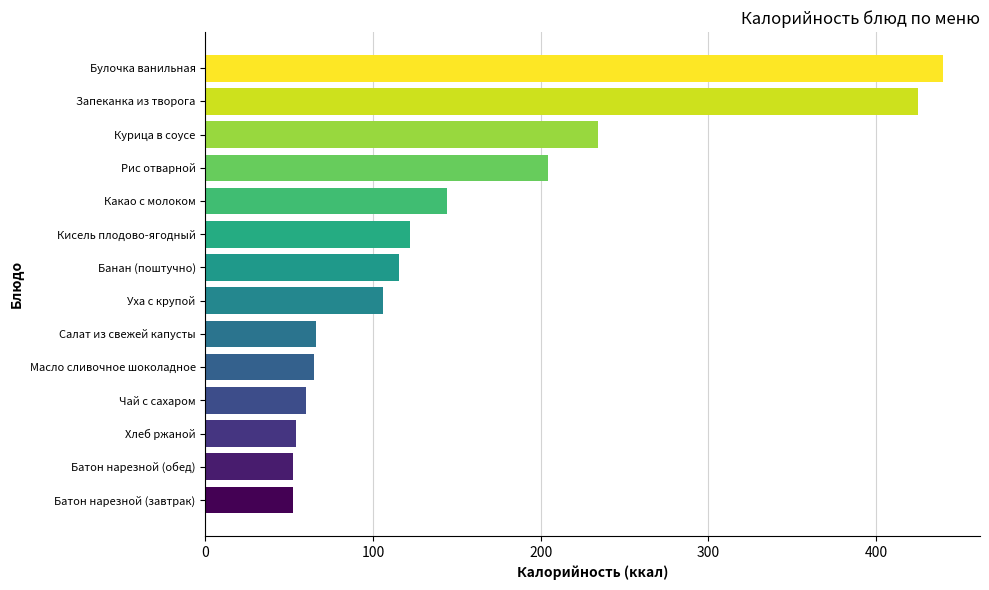

At which label is the value closest to 246?

Курица в соусе